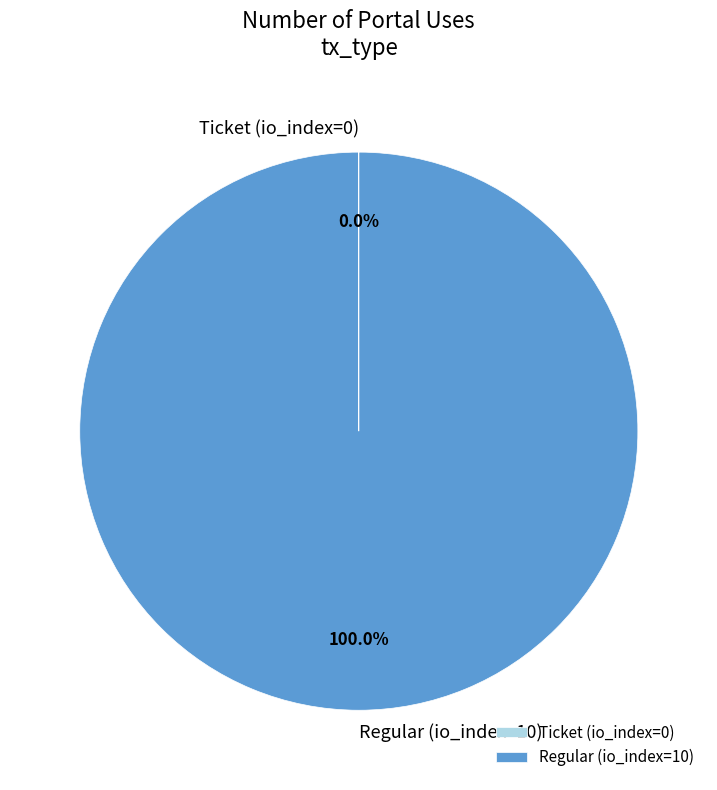

To the nearest percent, what is the difference between the largest and smallest slice percentages?

100%